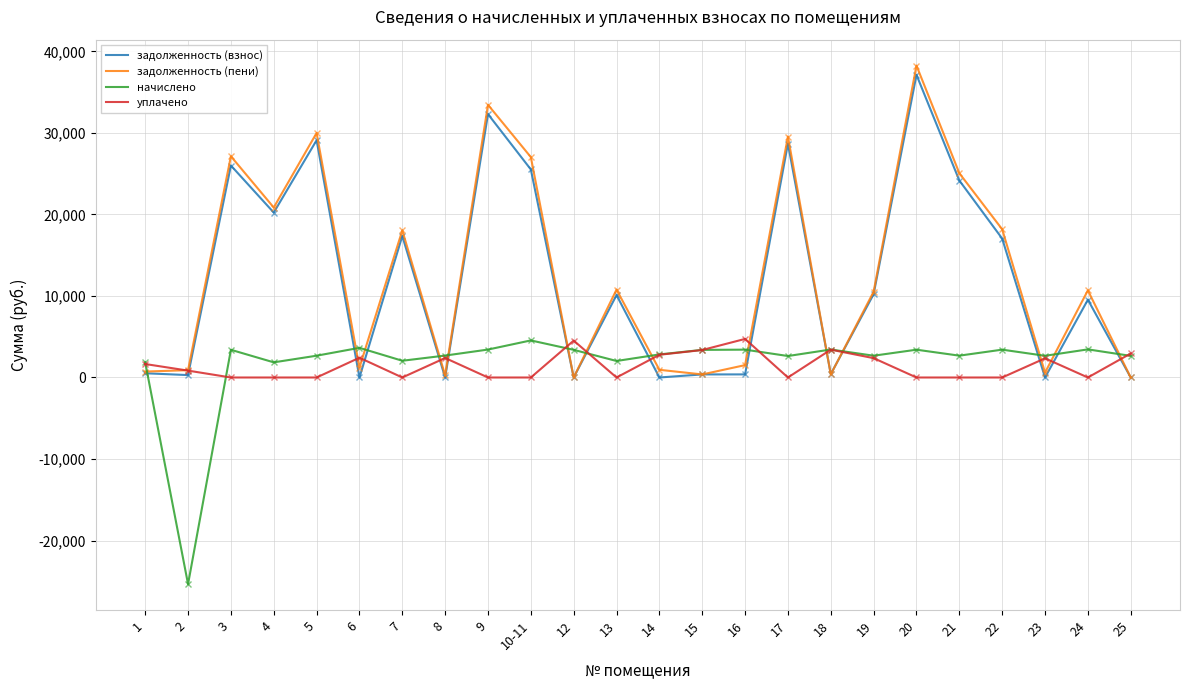

At which category is the sum across all series the highest?

20